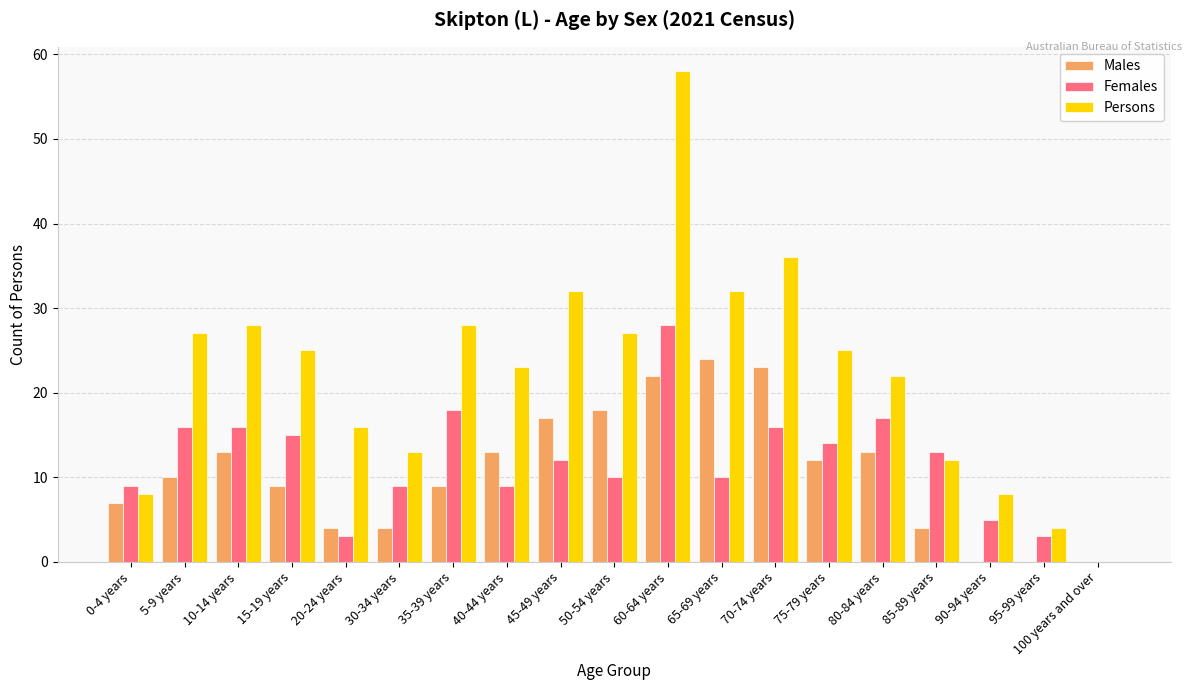

The value of Persons at 60-64 years is 33. True or false?

False